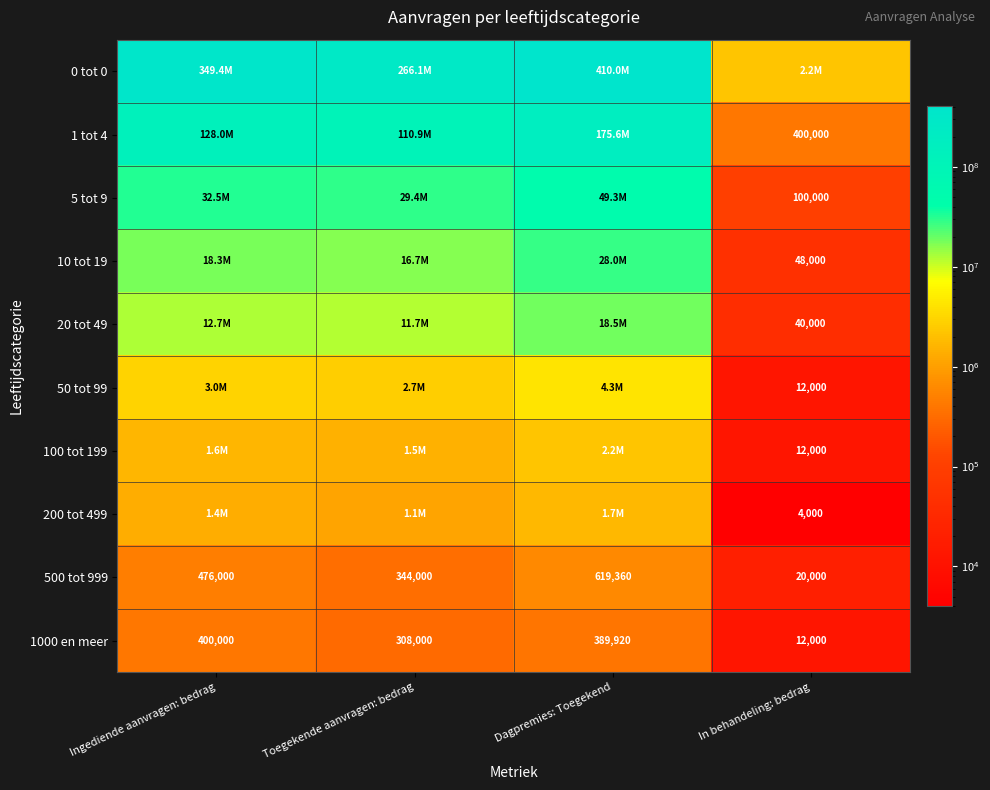

What is the difference between the 500 tot 999 values at Ingediende aanvragen: bedrag and Toegekende aanvragen: bedrag?

132000